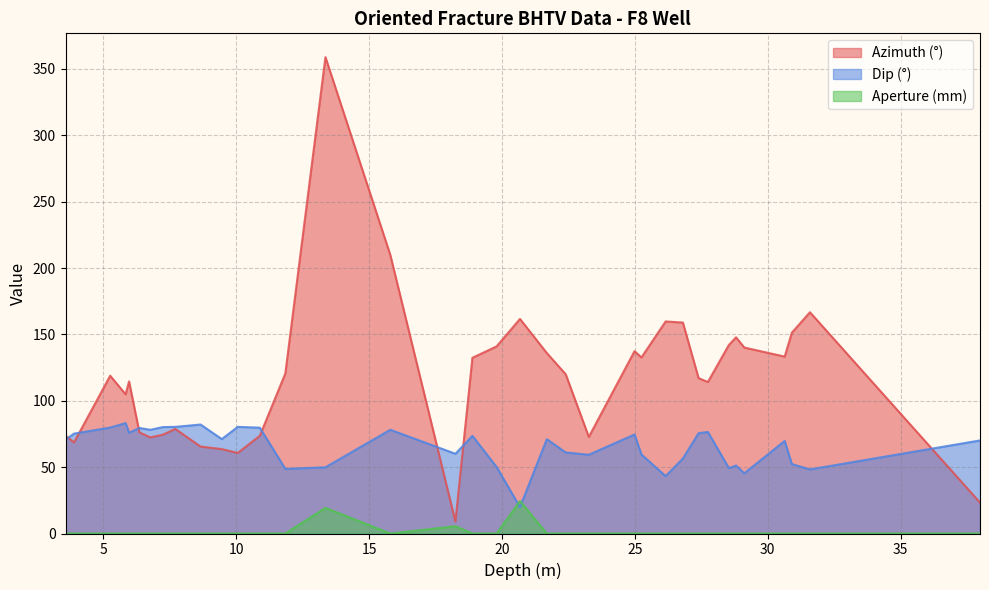

Reading left to right, what are all the values shown in this chart?

Azimuth (°): 73.8	68.7	118.9	104.9	114.6	76.2	72.4	74.4	78.8	65.5	63.6	60.7	73.6	120.6	358.9	209.9	9.0	132.4	141.0	161.7	136.0	120.0	72.8	137.4	132.6	159.8	158.9	117.1	114.1	142.1	147.8	140.1	133.3	151.3	166.7	23.3
Dip (°): 70.7	75.3	79.8	83.2	75.9	79.5	78.1	80.2	80.3	82.1	71.1	80.3	79.7	48.7	49.9	78.2	60.1	73.6	50.1	19.9	71.1	61.1	59.4	74.6	59.5	43.3	56.5	75.6	76.5	49.3	51.2	45.4	69.7	52.3	48.3	70.1
Aperture (mm): 0.0	0.0	0.0	0.0	0.0	0.0	0.0	0.0	0.0	0.0	0.0	0.0	0.0	0.0	19.3	0.0	5.5	0.0	0.0	24.4	0.0	0.0	0.0	0.0	0.0	0.0	0.0	0.0	0.0	0.0	0.0	0.0	0.0	0.0	0.0	0.0